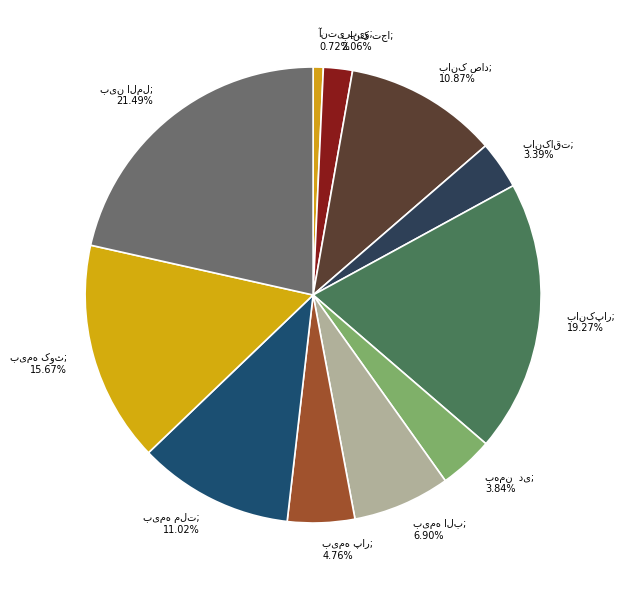

Does بین المللی توسعه ص. معادن غدیر represent more than half of the total?

No